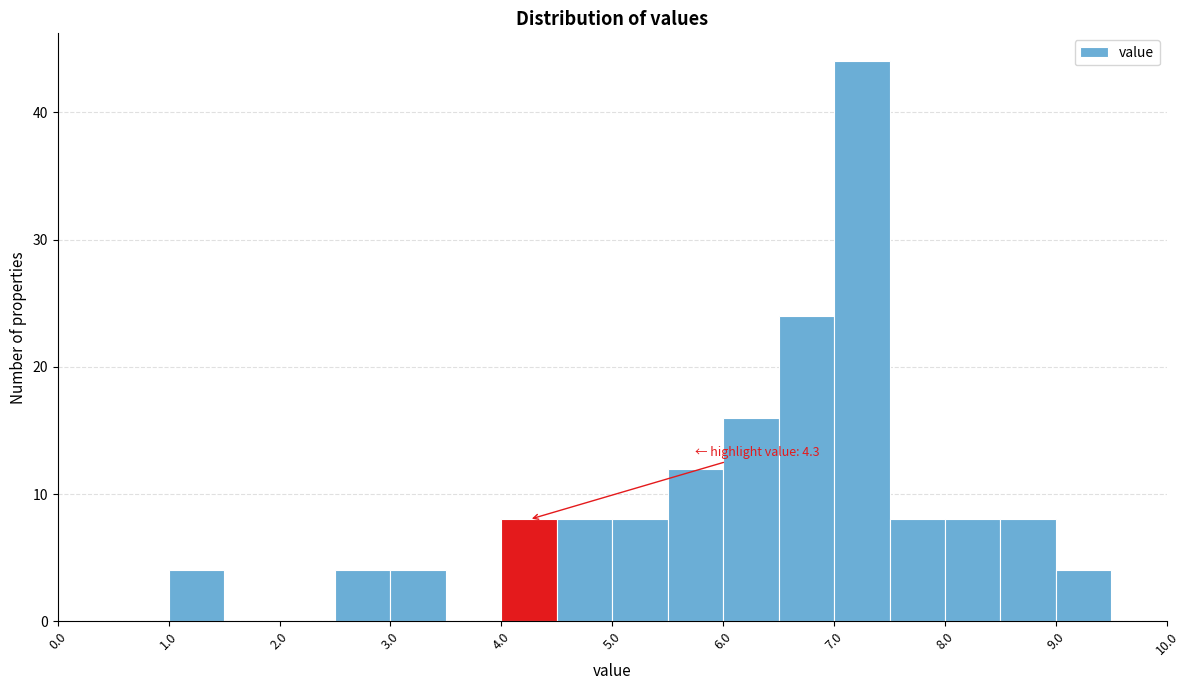

Over which range of the x-axis is the bar tallest?

7.0 to 7.5